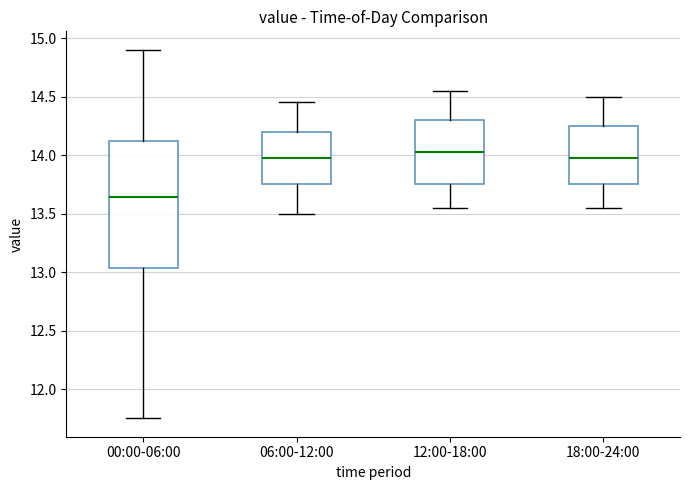

Reading left to right, transcribe this box plot: for each box, give where its median line is, the range the box spans, and where its two whiskers end, as read against the y-axis. The values are not printed on the chart, so give them approximately, as read against the axis.

00:00-06:00: median 13.65, box 13.05 to 14.10, whiskers 11.75 to 14.90
06:00-12:00: median 14.00, box 13.75 to 14.20, whiskers 13.50 to 14.45
12:00-18:00: median 14.05, box 13.75 to 14.30, whiskers 13.55 to 14.55
18:00-24:00: median 14.00, box 13.75 to 14.25, whiskers 13.55 to 14.50